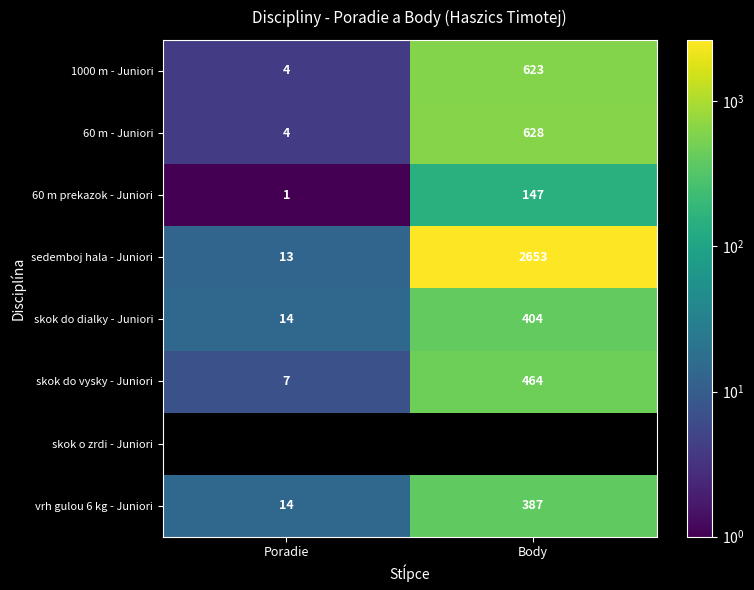

Is the value of sedemboj hala - Juniori at Poradie greater than the value of 1000 m - Juniori at Body?

No